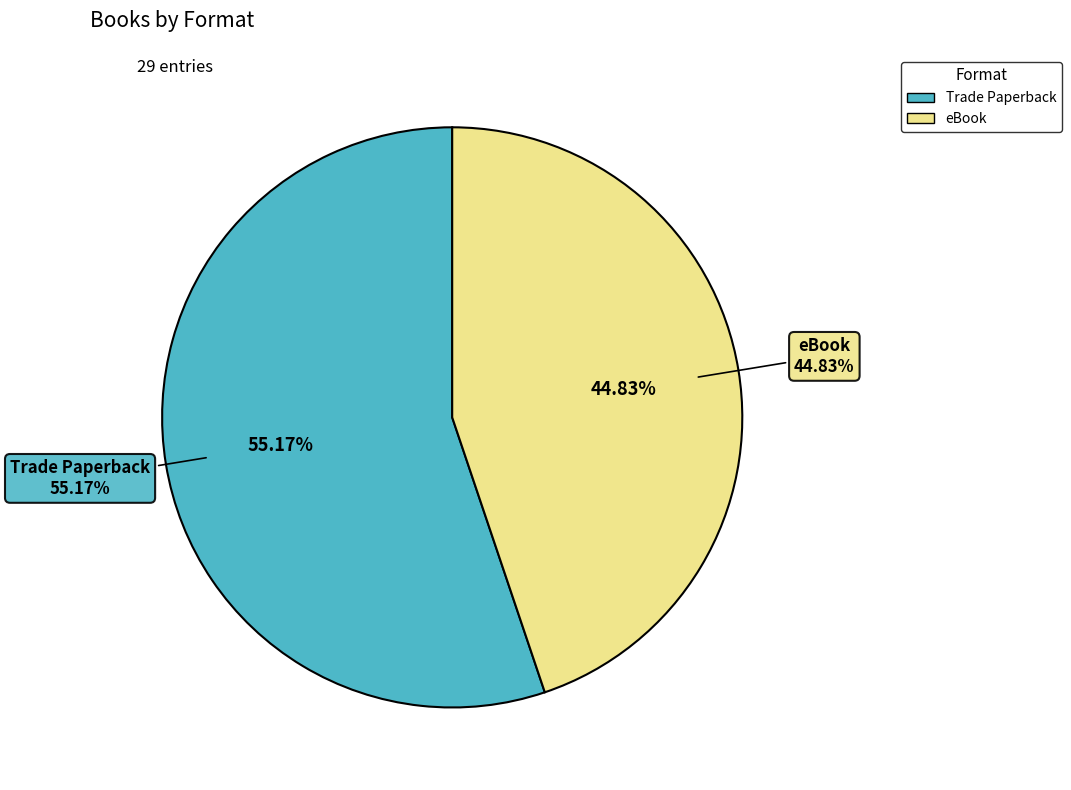

Rank the categories by value from lowest to highest.

eBook, Trade Paperback